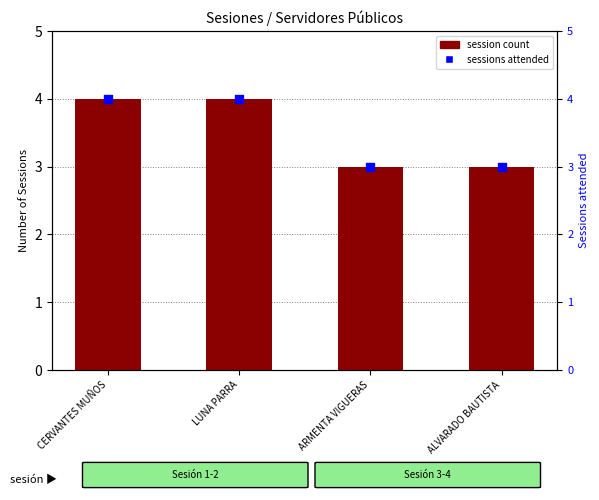

Which series reaches the maximum Y coordinate?

session count